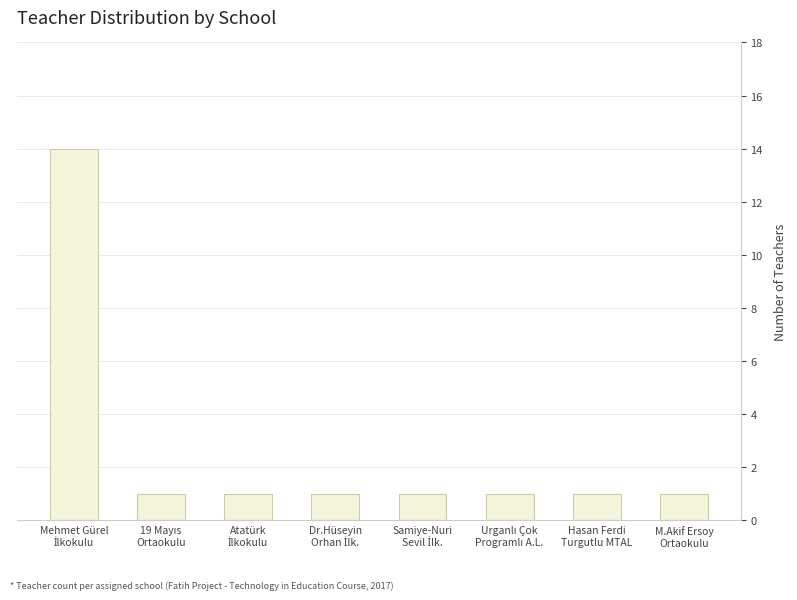

Reading right to left, list all the values displayed in this chart.

1	1	1	1	1	1	1	14